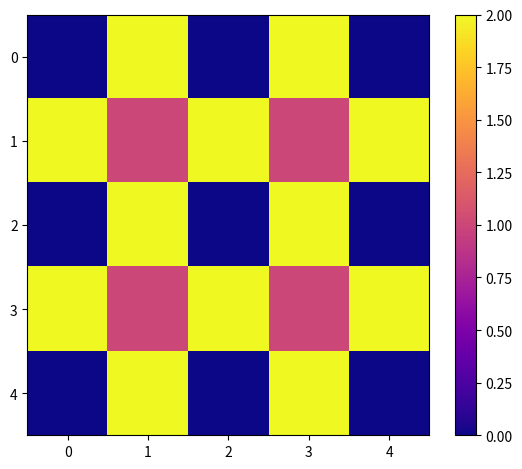

Rank the series at 2 from highest to lowest value.

1, 3, 0, 2, 4